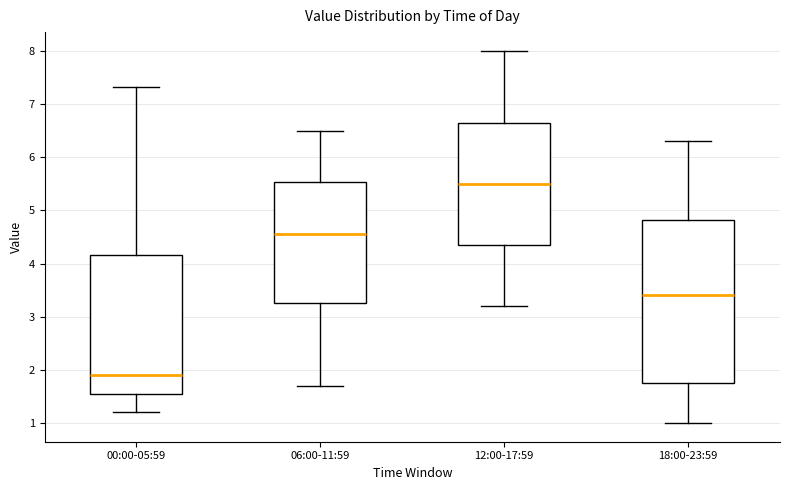

Which box's median line is the highest?

12:00-17:59